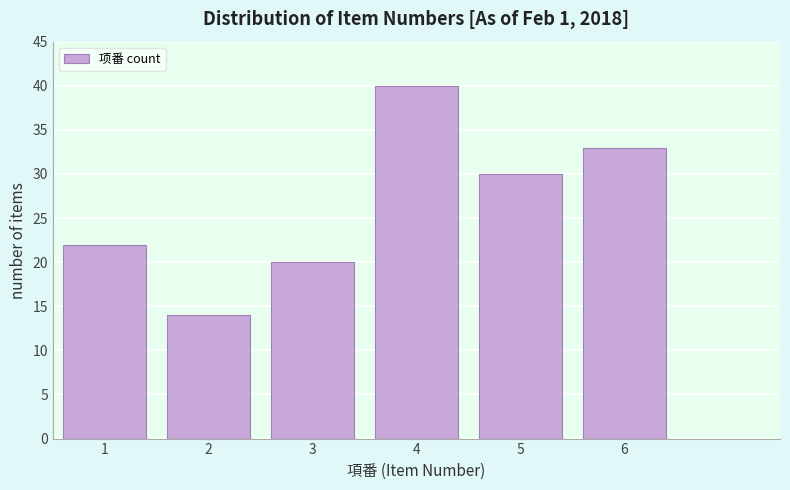

Reading left to right, transcribe all the data shown in this chart.

22	14	20	40	30	33